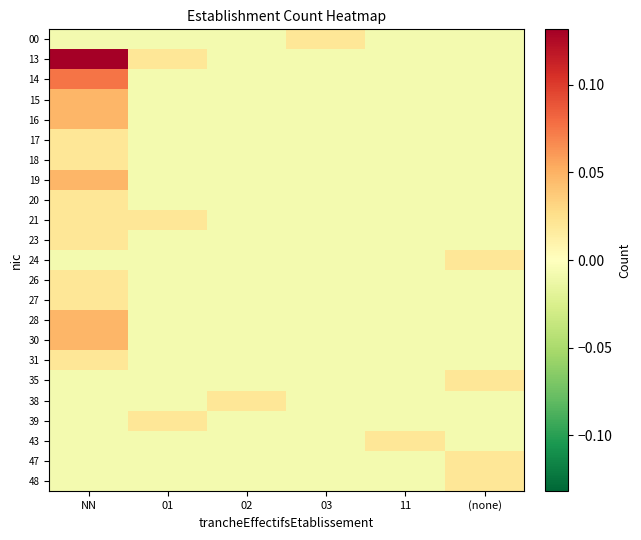

Rank the series by their maximum value, from highest to lowest.

13, 14, 15, 16, 19, 28, 30, 00, 17, 18, 20, 21, 23, 24, 26, 27, 31, 35, 38, 39, 43, 47, 48